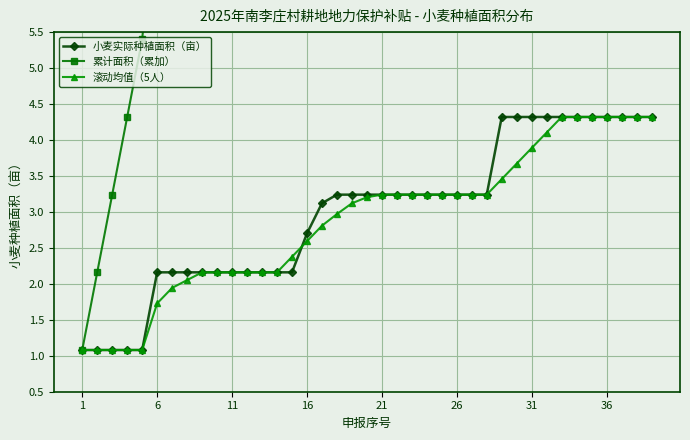

Rank the series by their maximum value, from lowest to highest.

小麦实际种植面积（亩）, 滚动均值（5人）, 累计面积（累加）